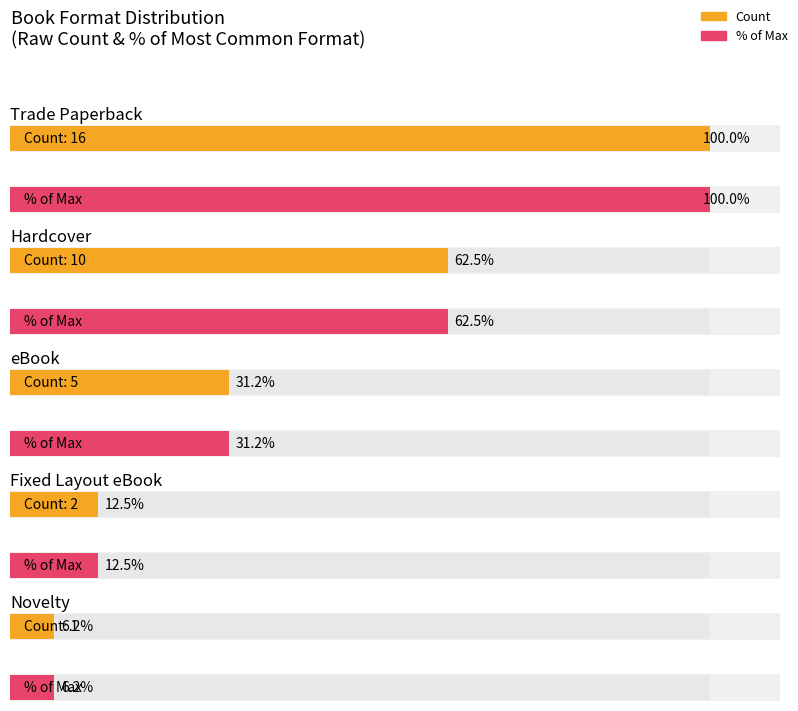

What position from the left is Fixed Layout eBook?

4